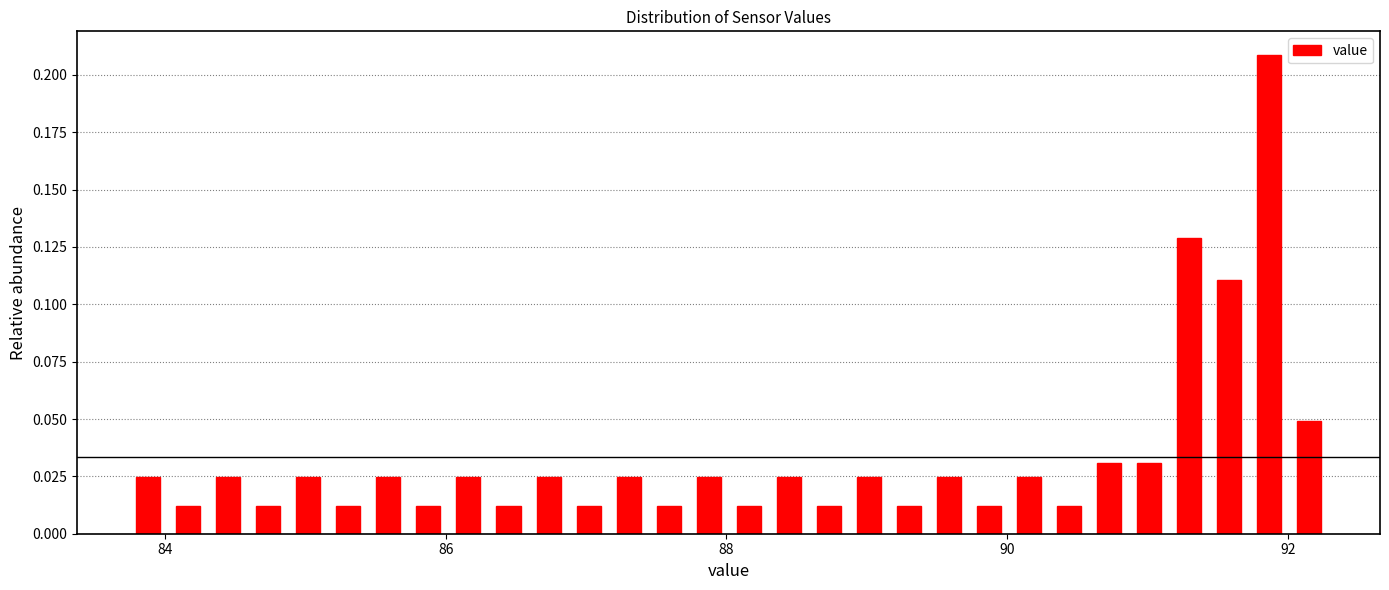

Around what value on the x-axis is the tallest bar? Give the approximate position of its centre, as read against the axis.

91.8